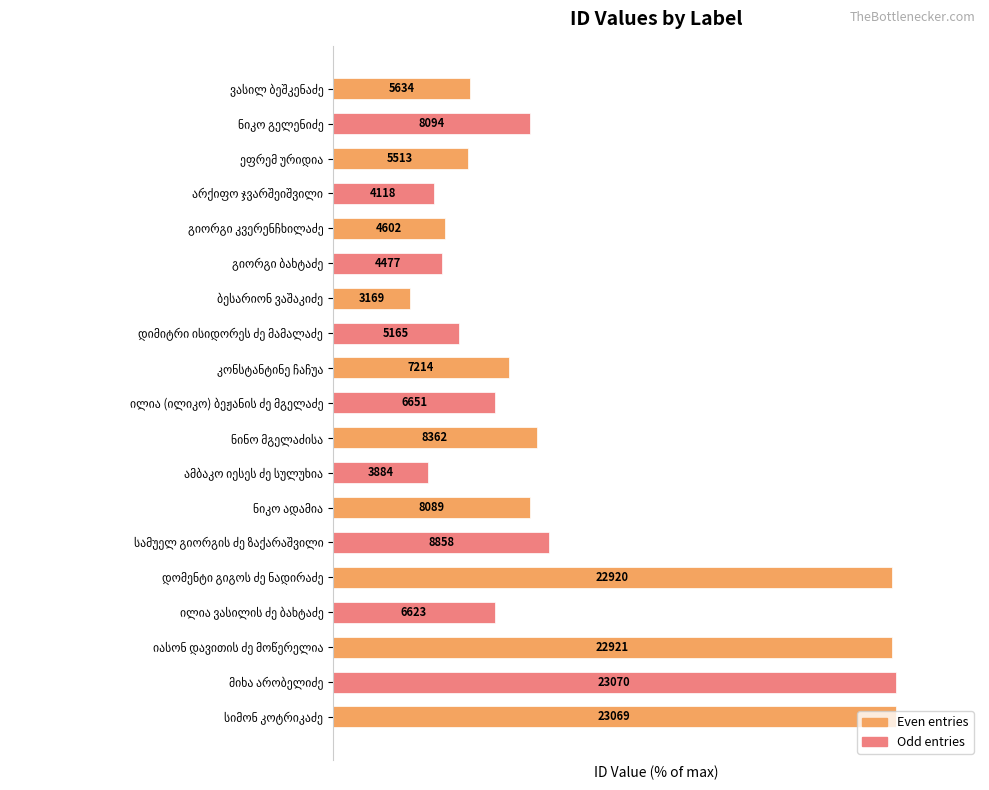

List the labels in order of value, smallest first.

ბესარიონ ვაშაკიძე, ამბაკო იესეს ძე სულუხია, არქიფო ჯვარშეიშვილი, გიორგი ბახტაძე, გიორგი კვერენჩხილაძე, დიმიტრი ისიდორეს ძე მამალაძე, ეფრემ ურიდია, ვასილ ბეშკენაძე, ილია ვასილის ძე ბახტაძე, ილია (ილიკო) ბეჟანის ძე მგელაძე, კონსტანტინე ჩაჩუა, ნიკო ადამია, ნიკო გელენიძე, ნინო მგელაძისა, სამუელ გიორგის ძე ზაქარაშვილი, დომენტი გიგოს ძე ნადირაძე, იასონ დავითის ძე მოწერელია, სიმონ კოტრიკაძე, მიხა არობელიძე